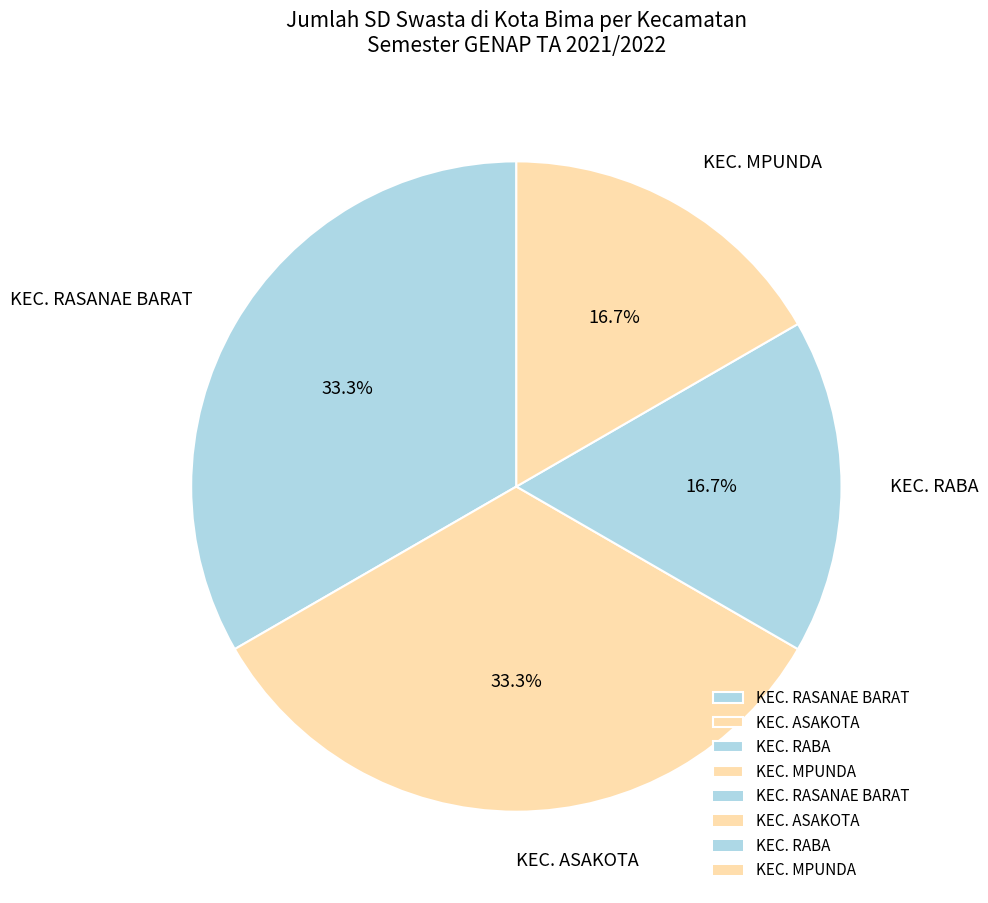

Does KEC. MPUNDA account for over 50% of the chart?

No